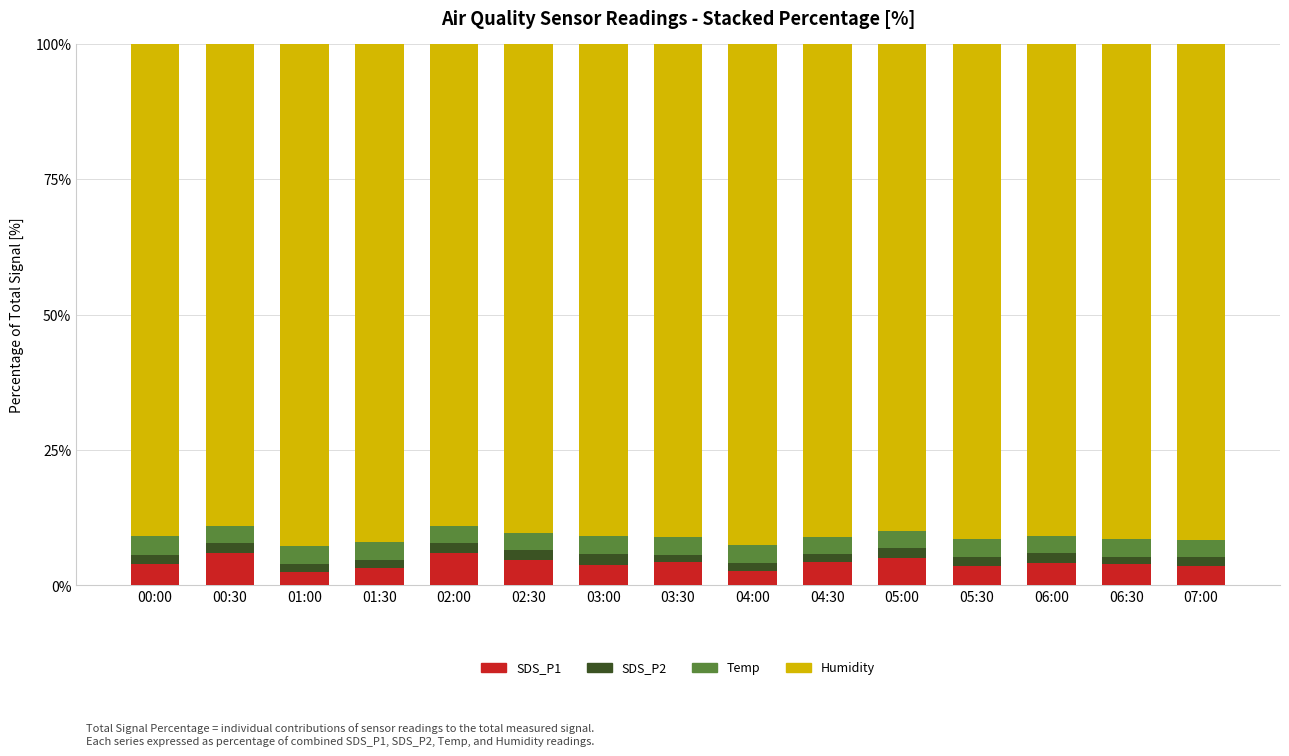

What is the sum of all SDS_P1 values?

61.8